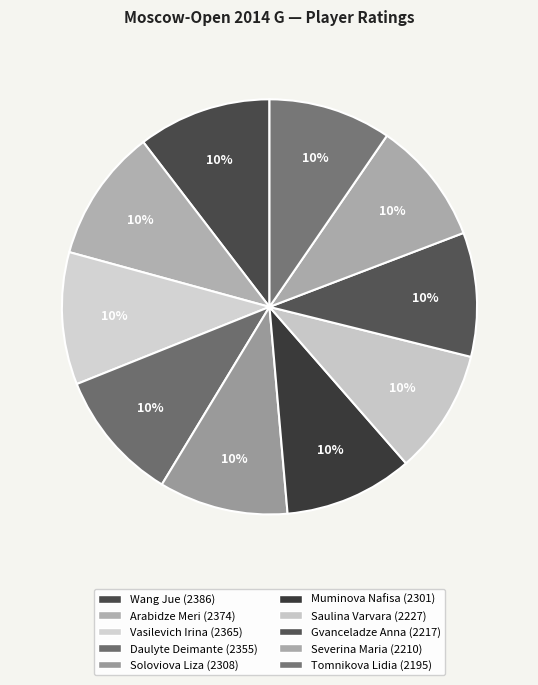

To the nearest percent, what portion does Vasilevich Irina represent?

10%